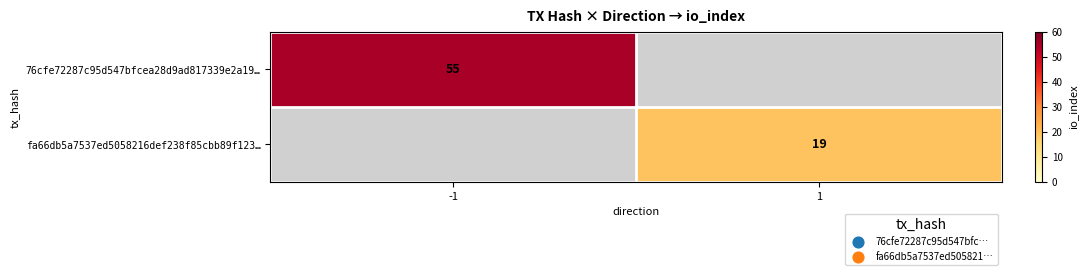

The fa66db5a7537ed5058216def238f85cbb89f123… series shows 31 at 1. True or false?

False